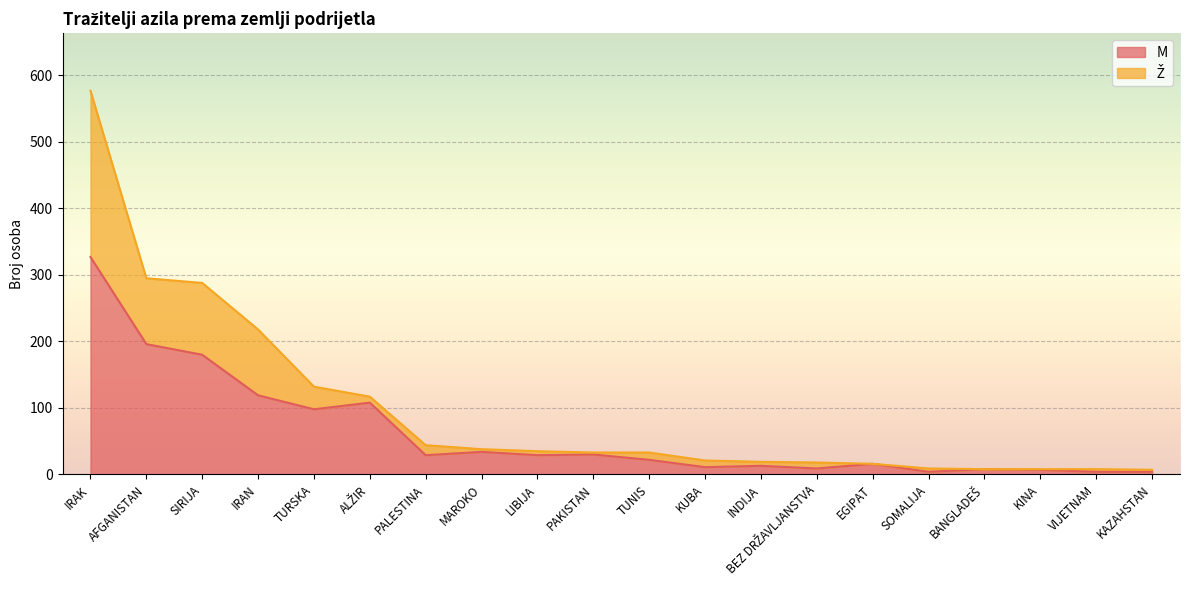

At which category is the sum across all series the highest?

IRAK